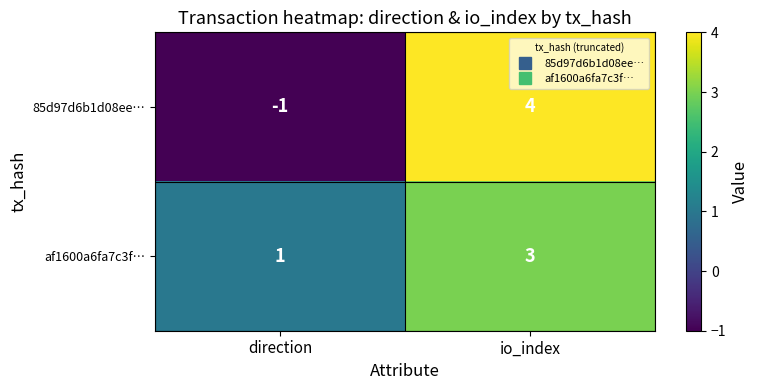

List the series in order of their overall mean, highest first.

af1600a6fa7c3f…, 85d97d6b1d08ee…